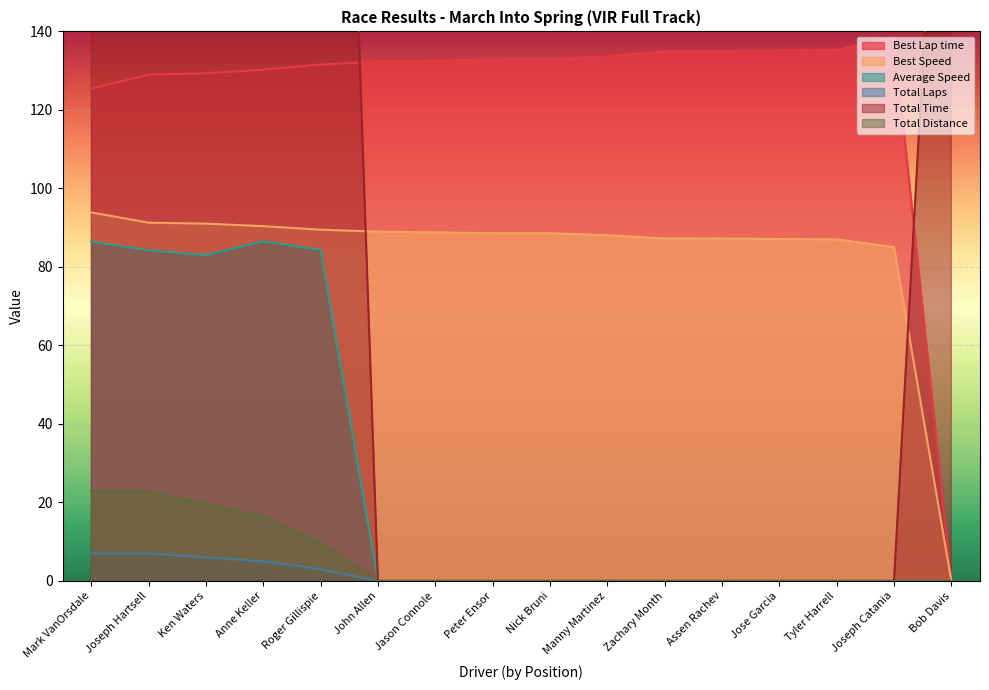

At how many categories does at least one series exceed 32?

16